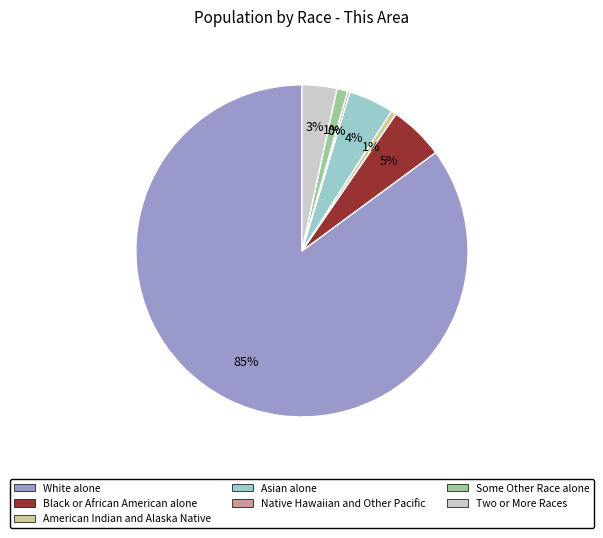

What percentage is the Some Other Race alone slice, to the nearest percent?

1%